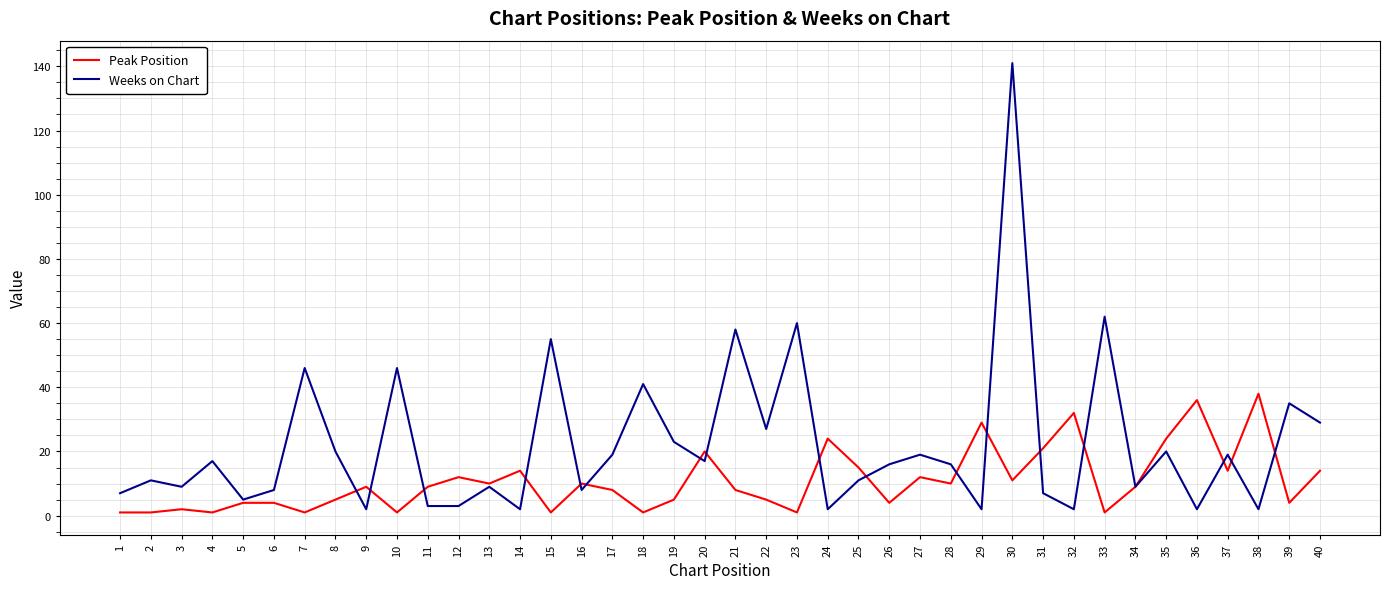

Count the number of data series in this chart.

2